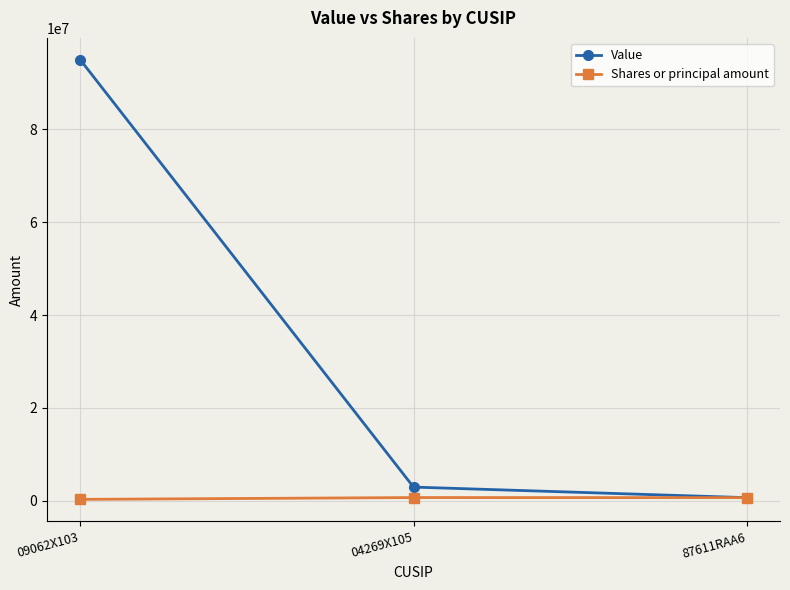

How many data points does each series have?

3